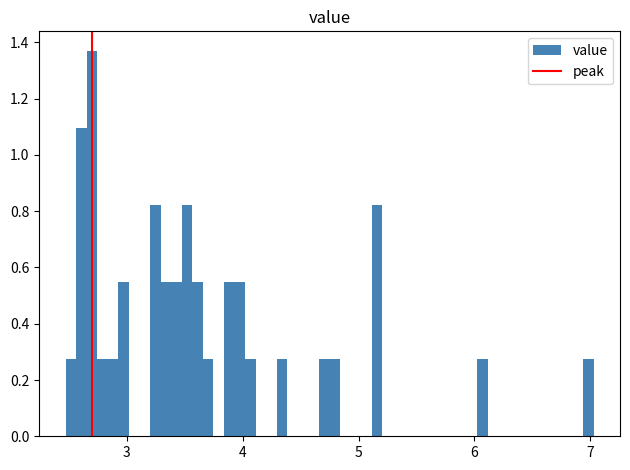

Around what value on the x-axis is the tallest bar? Give the approximate position of its centre, as read against the axis.

2.7